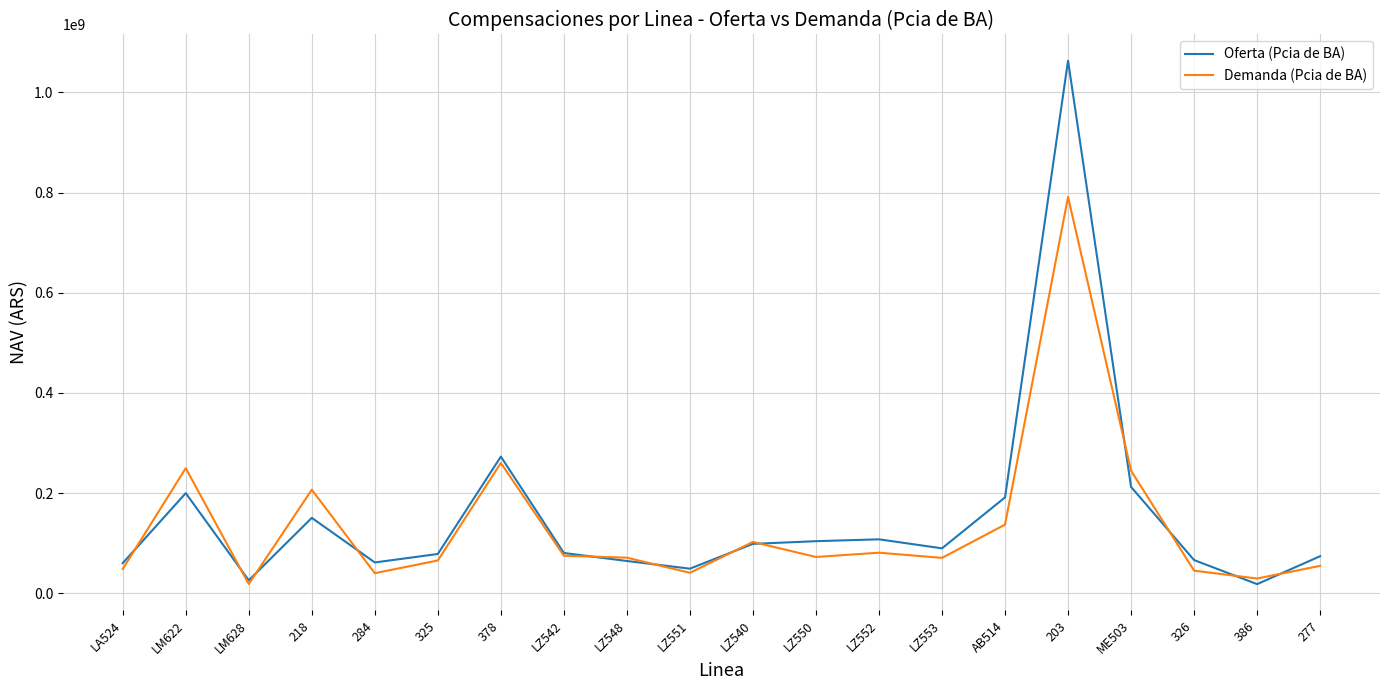

Rank the series by their maximum value, from highest to lowest.

Oferta (Pcia de BA), Demanda (Pcia de BA)